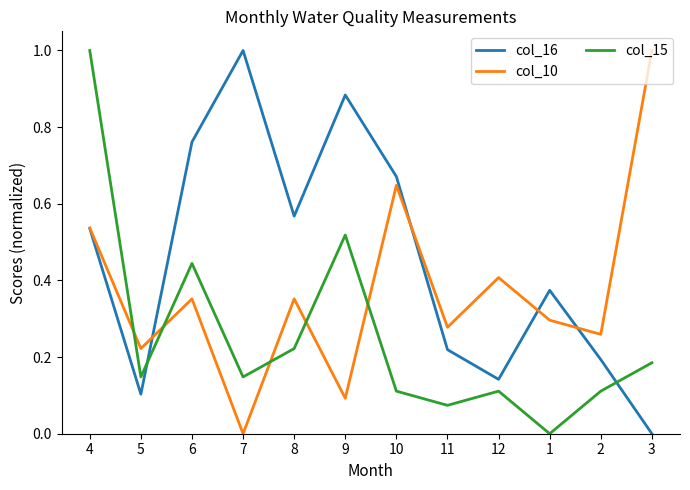

The col_15 series shows 0.1 at 12. True or false?

True